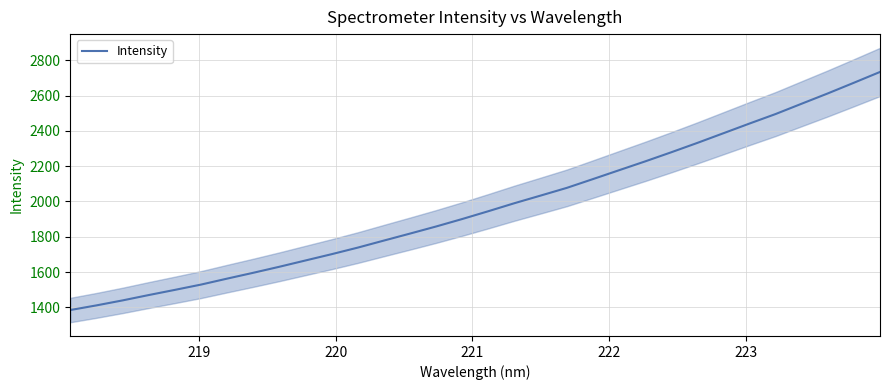

Reading left to right, list all the values displayed in this chart.

1384.6	1410.9	1439.2	1469.5	1498.9	1528.9	1562.7	1595.8	1630.0	1665.7	1701.3	1738.6	1778.5	1818.1	1858.4	1900.7	1945.0	1990.4	2033.5	2077.1	2126.8	2177.0	2227.1	2278.8	2331.9	2386.8	2441.8	2495.7	2554.2	2612.5	2672.9	2734.1